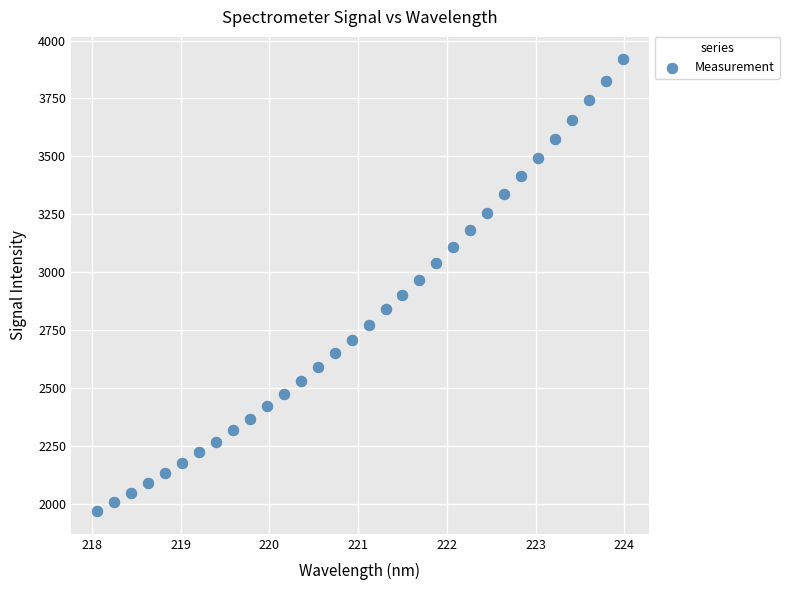

What is the range of Y values (max minus min)?

1951.0